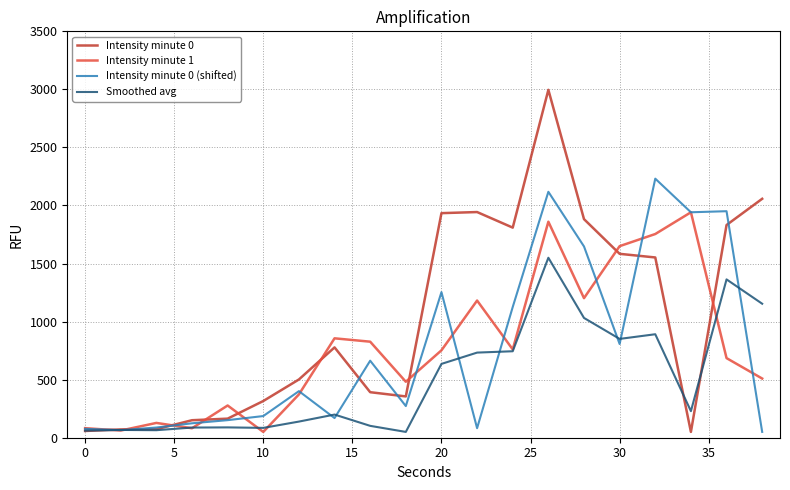

True or false: Intensity minute 0 and Smoothed avg cross at least once.

True